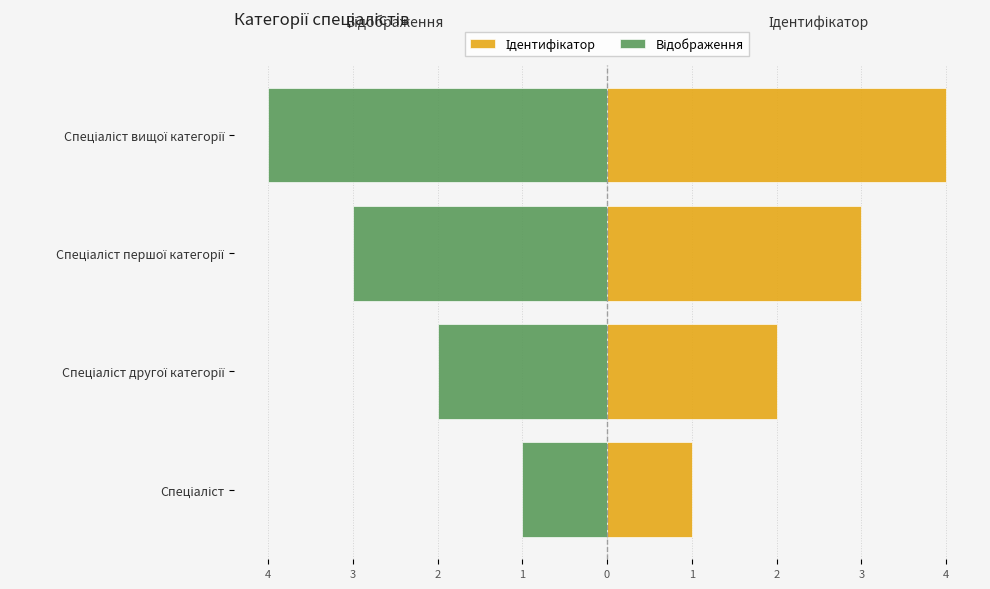

What are all the series names shown in the legend?

Ідентифікатор, Відображення